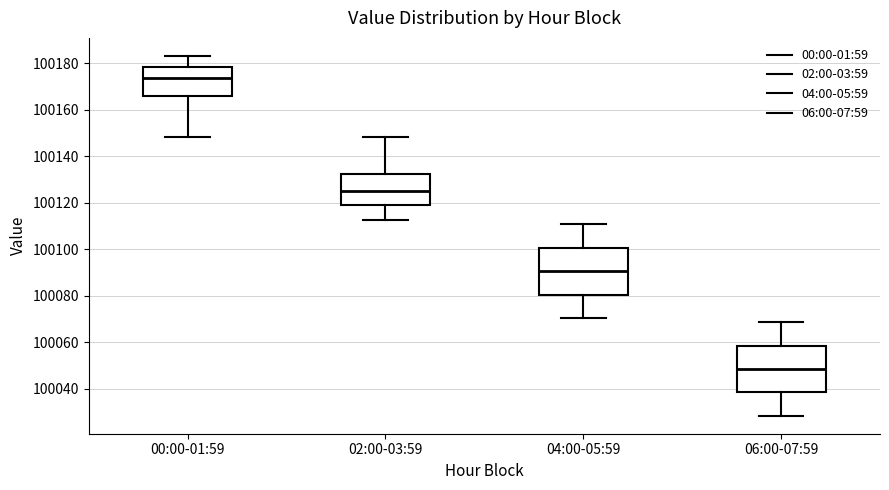

Which box has the lowest median line?

06:00-07:59